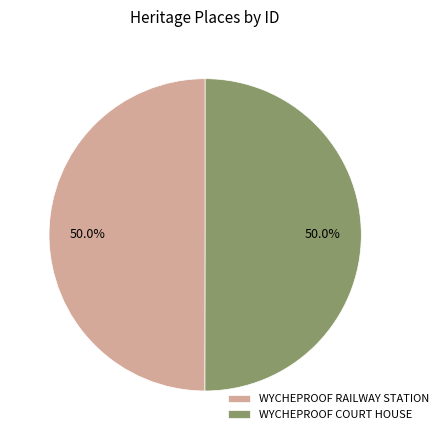

What is the total percentage of WYCHEPROOF COURT HOUSE and WYCHEPROOF RAILWAY STATION?

100.0%